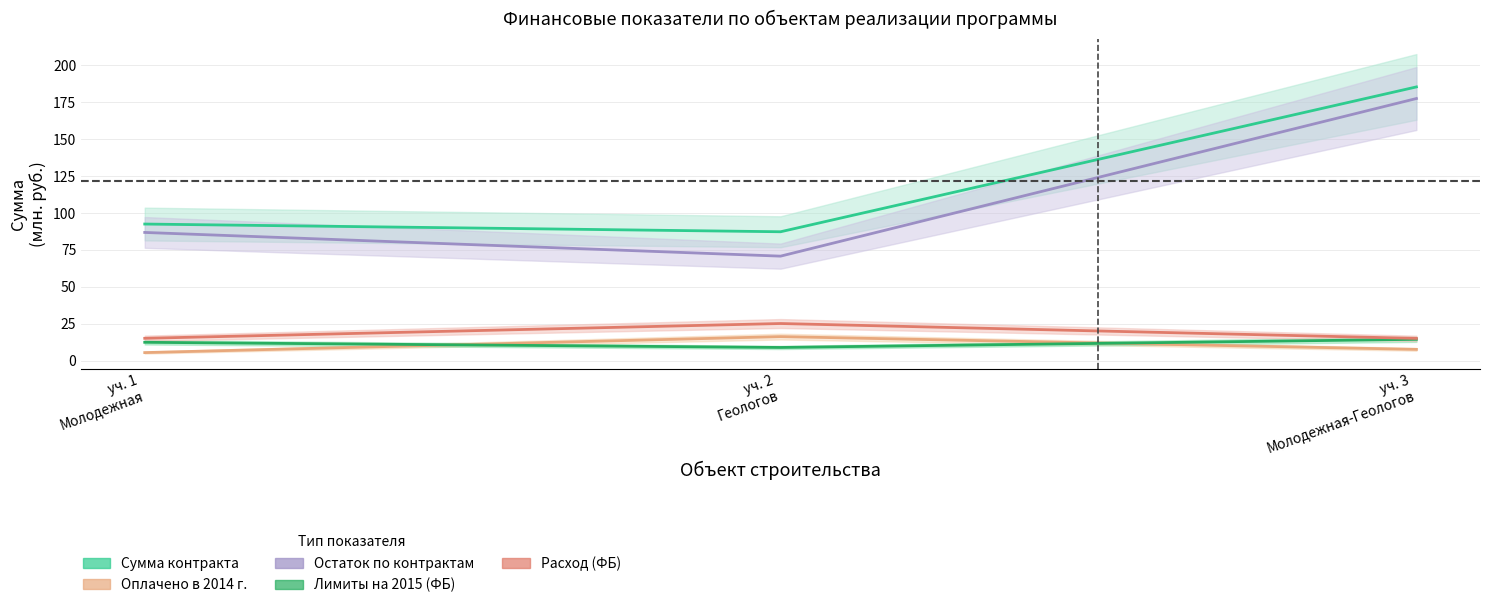

How many data points in Остаток по контрактам are above 86?

2